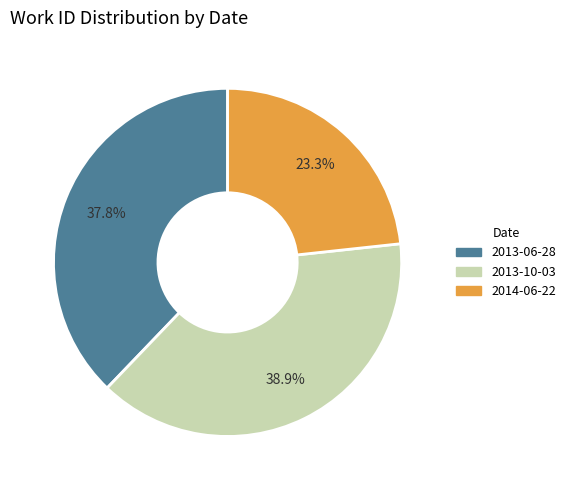

What percentage is the 2013-06-28 slice, to the nearest percent?

38%